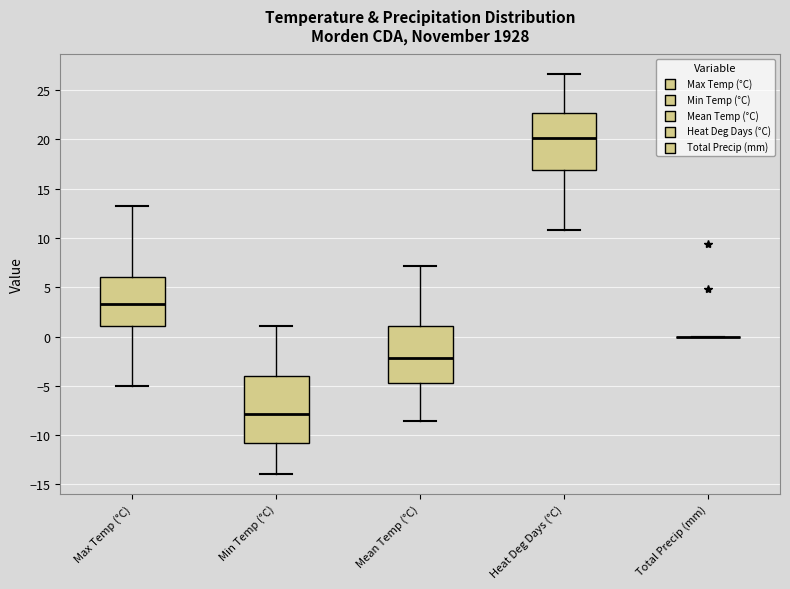

Reading left to right, transcribe this box plot: for each box, give where its median line is, the range the box spans, and where its two whiskers end, as read against the y-axis. The values are not printed on the chart, so give them approximately, as read against the axis.

Max Temp (°C): median 3.5, box 1.0 to 6.0, whiskers -5.0 to 13.5
Min Temp (°C): median -8.0, box -11.0 to -4.0, whiskers -14.0 to 1.0
Mean Temp (°C): median -2.0, box -4.5 to 1.0, whiskers -8.5 to 7.0
Heat Deg Days (°C): median 20.0, box 17.0 to 22.5, whiskers 11.0 to 26.5
Total Precip (mm): box collapsed to a line at 0.0, whiskers 0.0 to 0.0